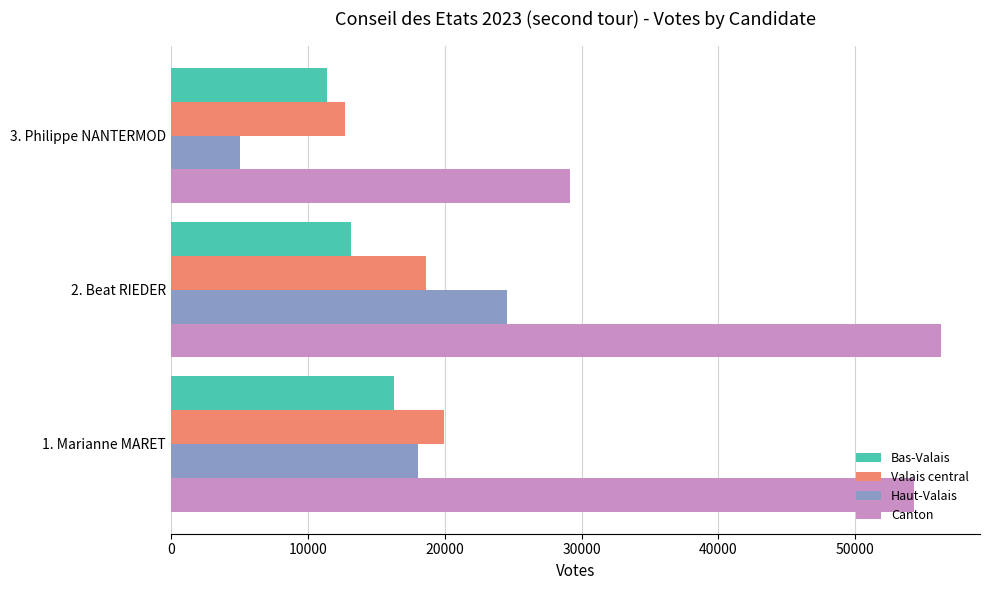

Read the Haut-Valais value at 3. Philippe NANTERMOD.

5022